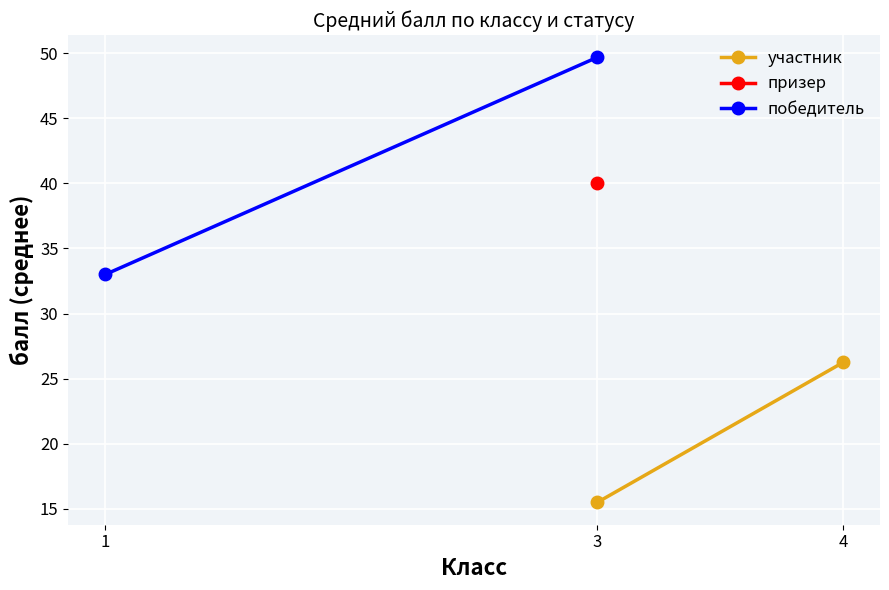

At which category is the sum across all series the highest?

3